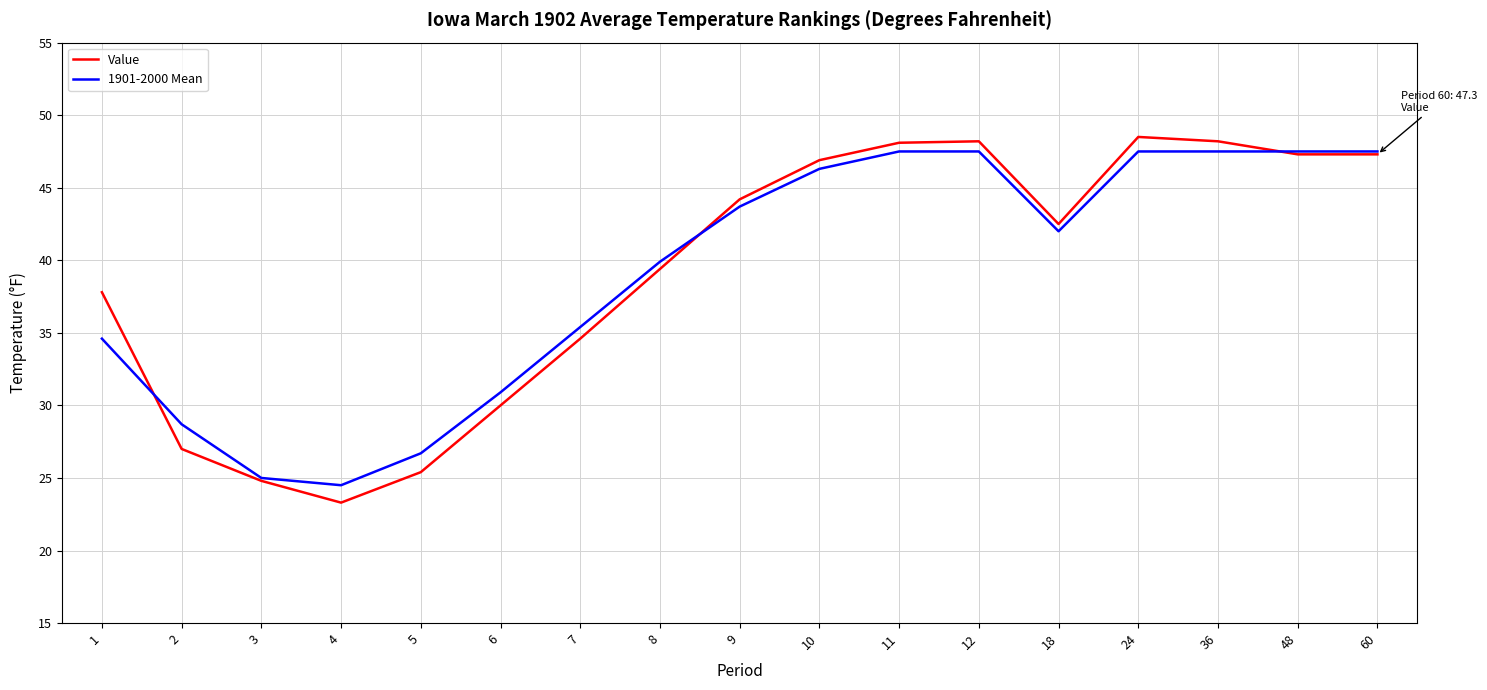

Which series has the widest spread of values?

Value